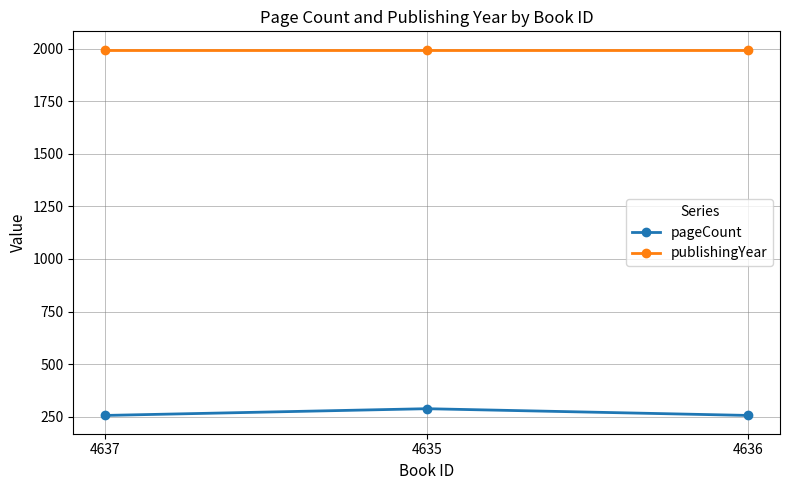

What is the average value of the pageCount series?

267